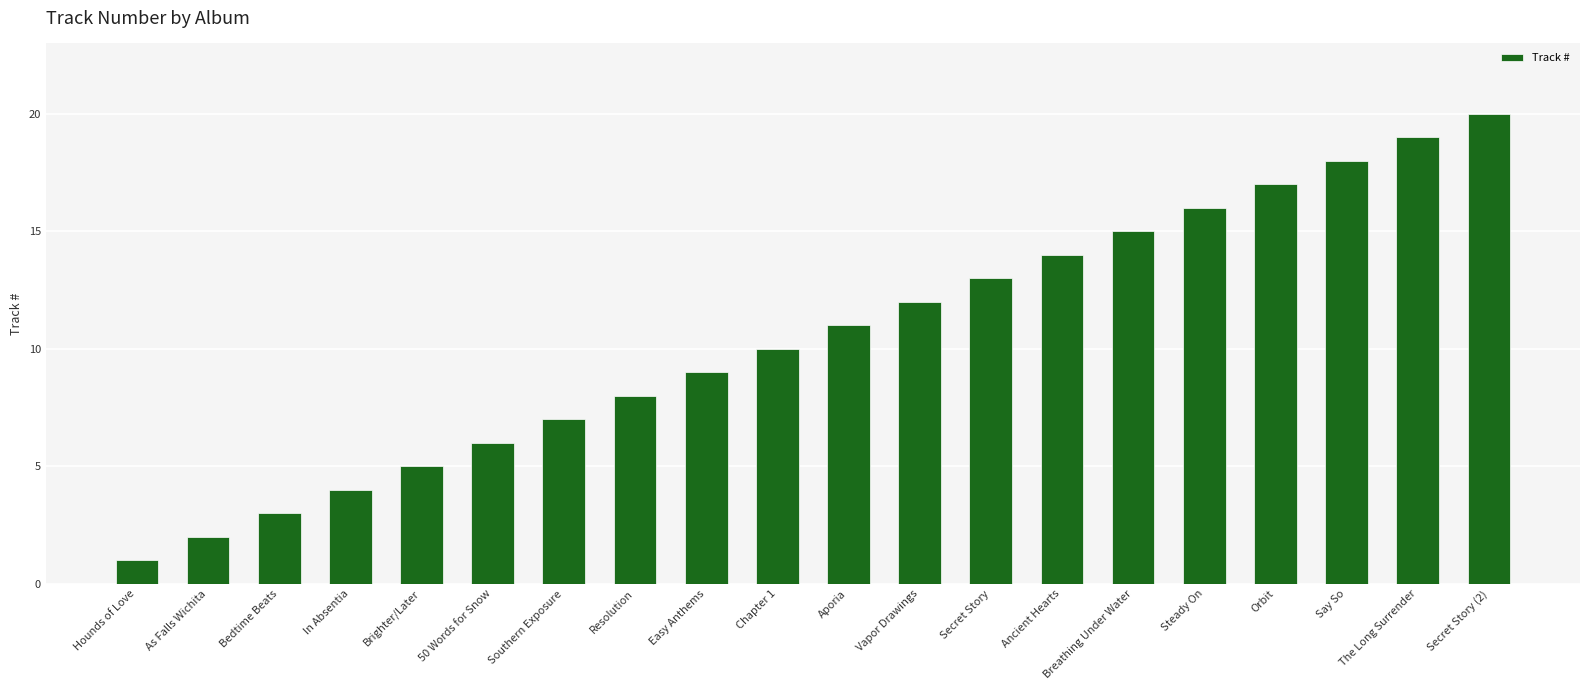

What is the maximum value shown in the chart?

20